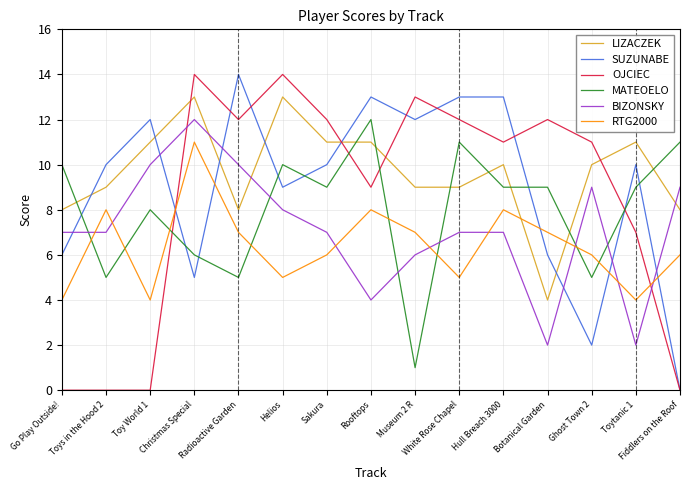

In OJCIEC, how many points are higher than both neighbors (excluding endpoints)?

4